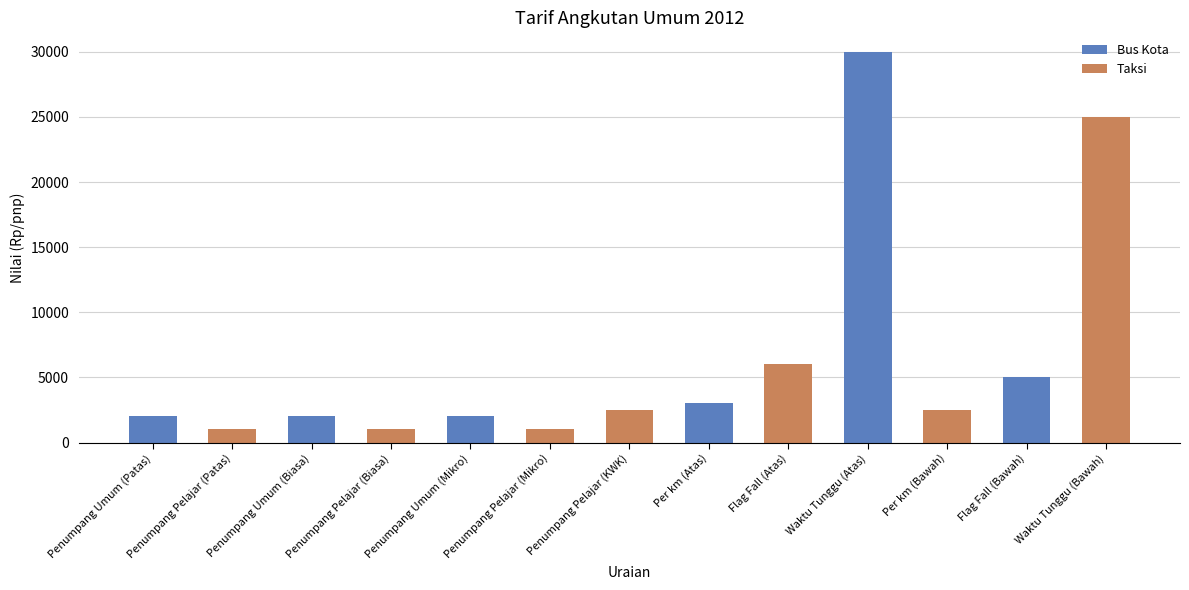

What is the smallest value displayed?

1000